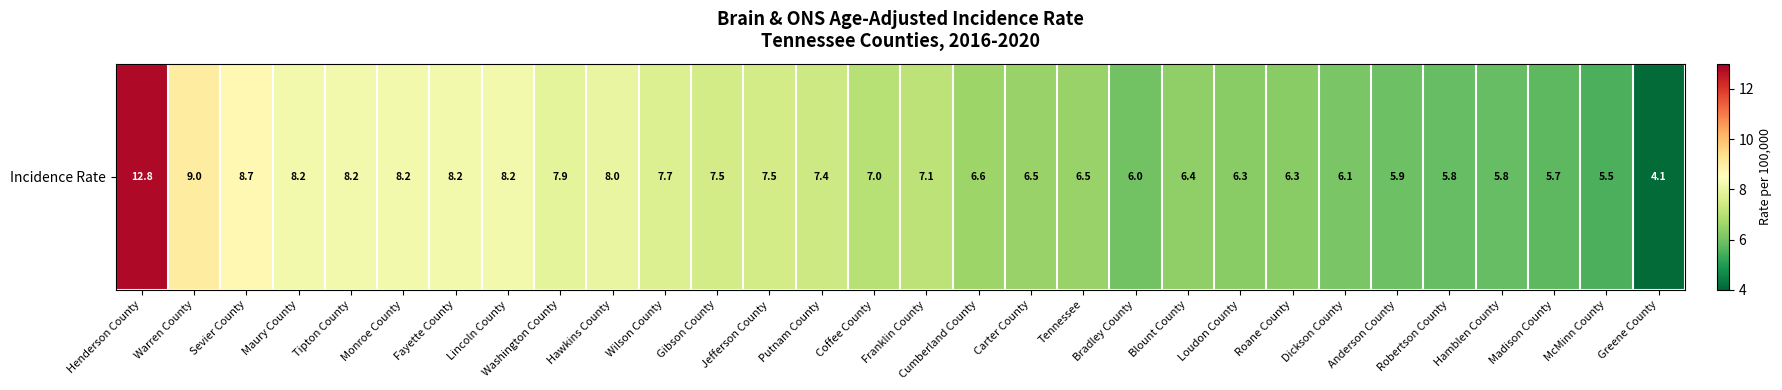

Reading left to right, list all the values displayed in this chart.

12.8	9.0	8.7	8.2	8.2	8.2	8.2	8.2	7.9	8.0	7.7	7.5	7.5	7.4	7.0	7.1	6.6	6.5	6.5	6.0	6.4	6.3	6.3	6.1	5.9	5.8	5.8	5.7	5.5	4.1